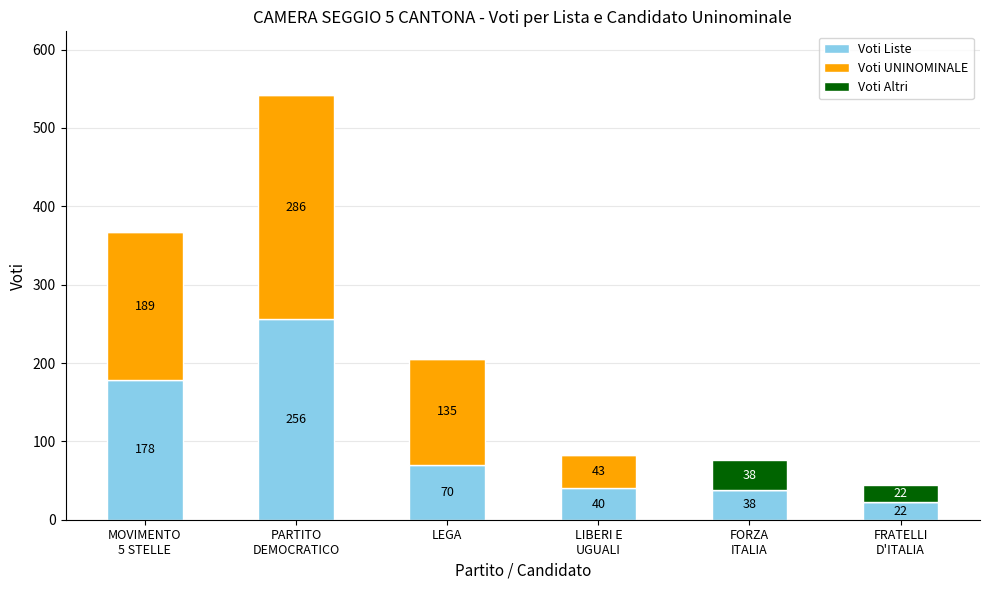

True or false: Voti Liste has a value of 40 at LIBERI E
UGUALI.

True